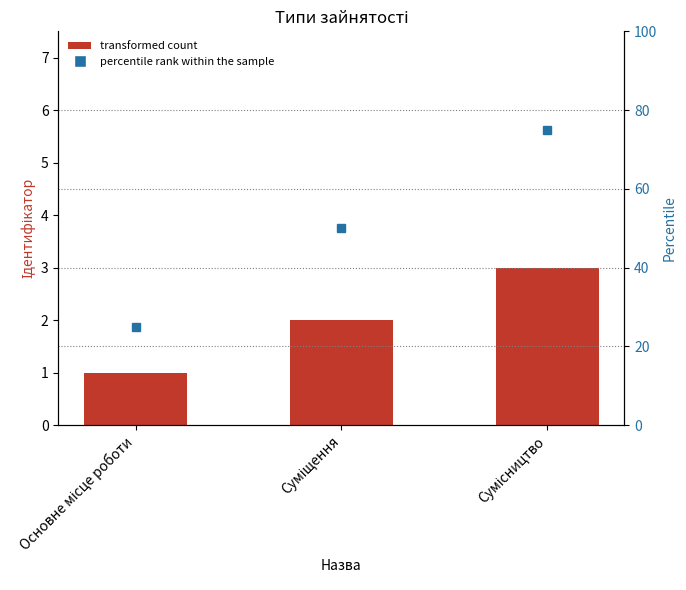

What is the average value?

2